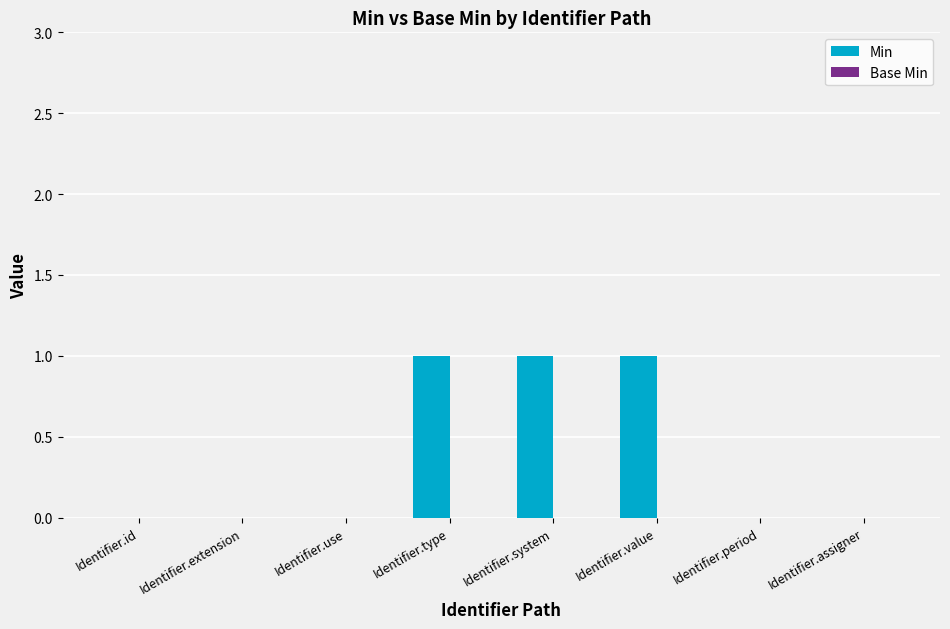

What is the sum of all values?

3